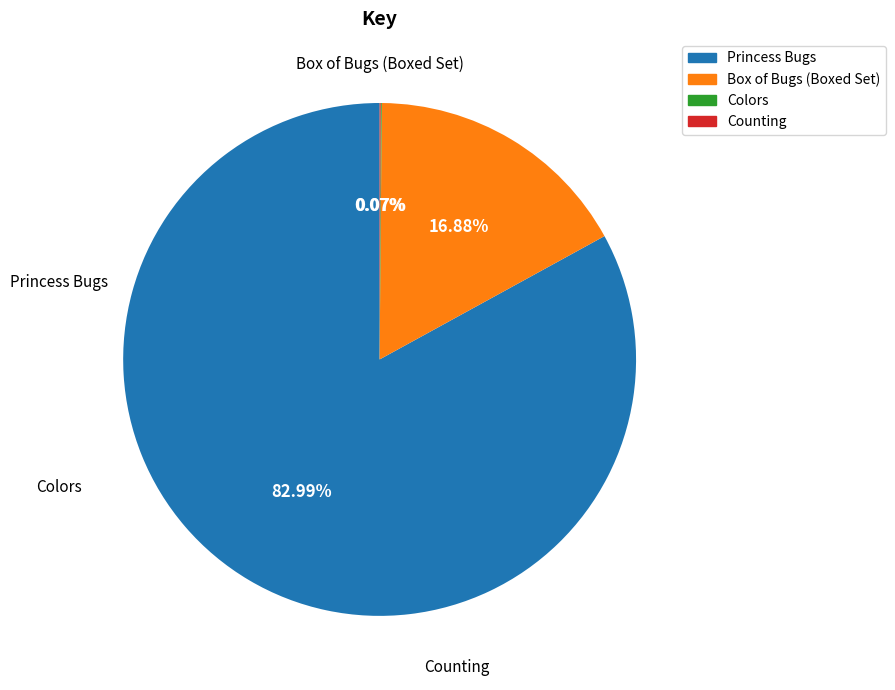

Does any single category account for the majority?

Yes